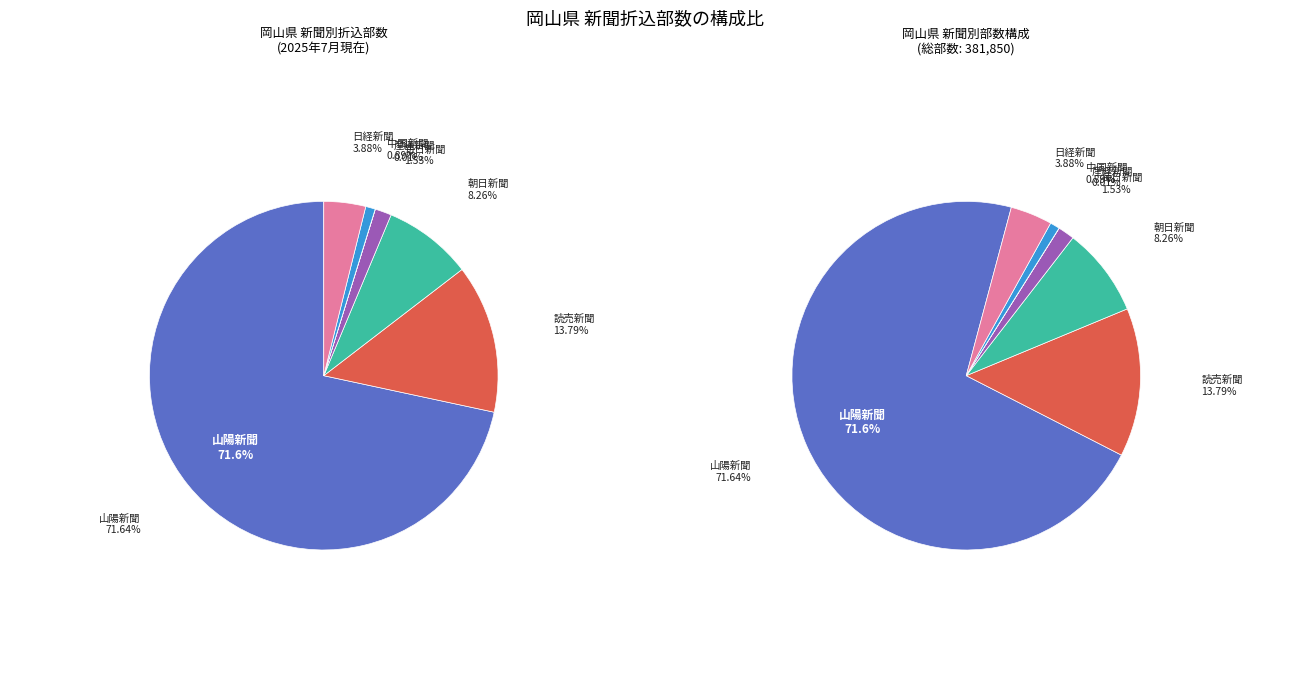

How many segments does this pie chart have?

7